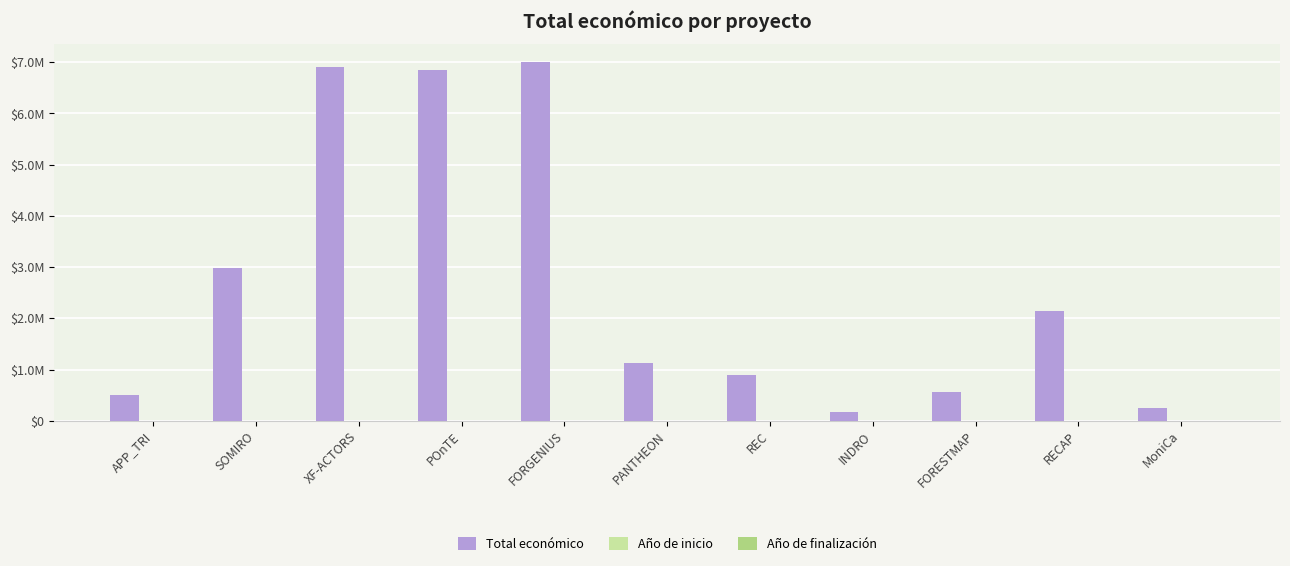

At which label is Año de finalización closest to 2022?

FORESTMAP